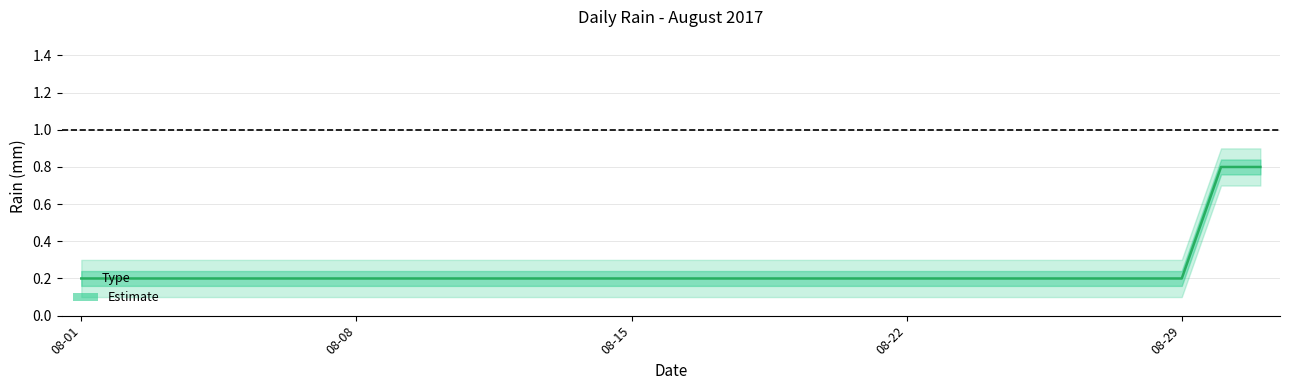

How many lines are shown in the chart?

1